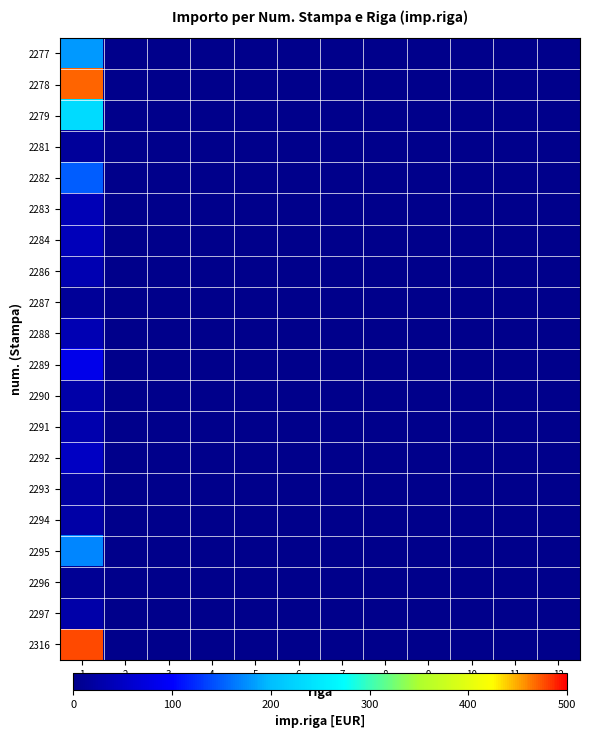

Reading left to right, list all the values displayed in this chart.

2277: 1=180.0	2=0.0	3=0.0	4=0.0	5=0.0	6=0.0	7=0.0	8=0.0	9=0.0	10=0.0	11=0.0	12=0.0
2278: 1=470.1	2=0.0	3=0.0	4=0.0	5=0.0	6=0.0	7=0.0	8=0.0	9=0.0	10=0.0	11=0.0	12=0.0
2279: 1=234.0	2=0.0	3=0.0	4=0.0	5=0.0	6=0.0	7=0.0	8=0.0	9=0.0	10=0.0	11=0.0	12=0.0
2281: 1=14.6	2=0.0	3=0.0	4=0.0	5=0.0	6=0.0	7=0.0	8=0.0	9=0.0	10=0.0	11=0.0	12=0.0
2282: 1=150.0	2=0.0	3=0.0	4=0.0	5=0.0	6=0.0	7=0.0	8=0.0	9=0.0	10=0.0	11=0.0	12=0.0
2283: 1=39.0	2=0.0	3=0.0	4=0.0	5=0.0	6=0.0	7=0.0	8=0.0	9=0.0	10=0.0	11=0.0	12=0.0
2284: 1=42.3	2=0.0	3=0.0	4=0.0	5=0.0	6=0.0	7=0.0	8=0.0	9=0.0	10=0.0	11=0.0	12=0.0
2286: 1=34.2	2=0.0	3=0.0	4=0.0	5=0.0	6=0.0	7=0.0	8=0.0	9=0.0	10=0.0	11=0.0	12=0.0
2287: 1=11.8	2=0.0	3=0.0	4=0.0	5=0.0	6=0.0	7=0.0	8=0.0	9=0.0	10=0.0	11=0.0	12=0.0
2288: 1=36.7	2=0.0	3=0.0	4=0.0	5=0.0	6=0.0	7=0.0	8=0.0	9=0.0	10=0.0	11=0.0	12=0.0
2289: 1=83.0	2=0.0	3=0.0	4=0.0	5=0.0	6=0.0	7=0.0	8=0.0	9=0.0	10=0.0	11=0.0	12=0.0
2290: 1=25.5	2=0.0	3=0.0	4=0.0	5=0.0	6=0.0	7=0.0	8=0.0	9=0.0	10=0.0	11=0.0	12=0.0
2291: 1=30.0	2=0.0	3=0.0	4=0.0	5=0.0	6=0.0	7=0.0	8=0.0	9=0.0	10=0.0	11=0.0	12=0.0
2292: 1=50.0	2=0.0	3=0.0	4=0.0	5=0.0	6=0.0	7=0.0	8=0.0	9=0.0	10=0.0	11=0.0	12=0.0
2293: 1=20.0	2=0.0	3=0.0	4=0.0	5=0.0	6=0.0	7=0.0	8=0.0	9=0.0	10=0.0	11=0.0	12=0.0
2294: 1=25.0	2=0.0	3=0.0	4=0.0	5=0.0	6=0.0	7=0.0	8=0.0	9=0.0	10=0.0	11=0.0	12=0.0
2295: 1=170.0	2=0.0	3=0.0	4=0.0	5=0.0	6=0.0	7=0.0	8=0.0	9=0.0	10=0.0	11=0.0	12=0.0
2296: 1=8.5	2=0.0	3=0.0	4=0.0	5=0.0	6=0.0	7=0.0	8=0.0	9=0.0	10=0.0	11=0.0	12=0.0
2297: 1=26.3	2=0.0	3=0.0	4=0.0	5=0.0	6=0.0	7=0.0	8=0.0	9=0.0	10=0.0	11=0.0	12=0.0
2316: 1=477.8	2=0.0	3=0.0	4=0.0	5=0.0	6=0.0	7=0.0	8=0.0	9=0.0	10=0.0	11=0.0	12=0.0